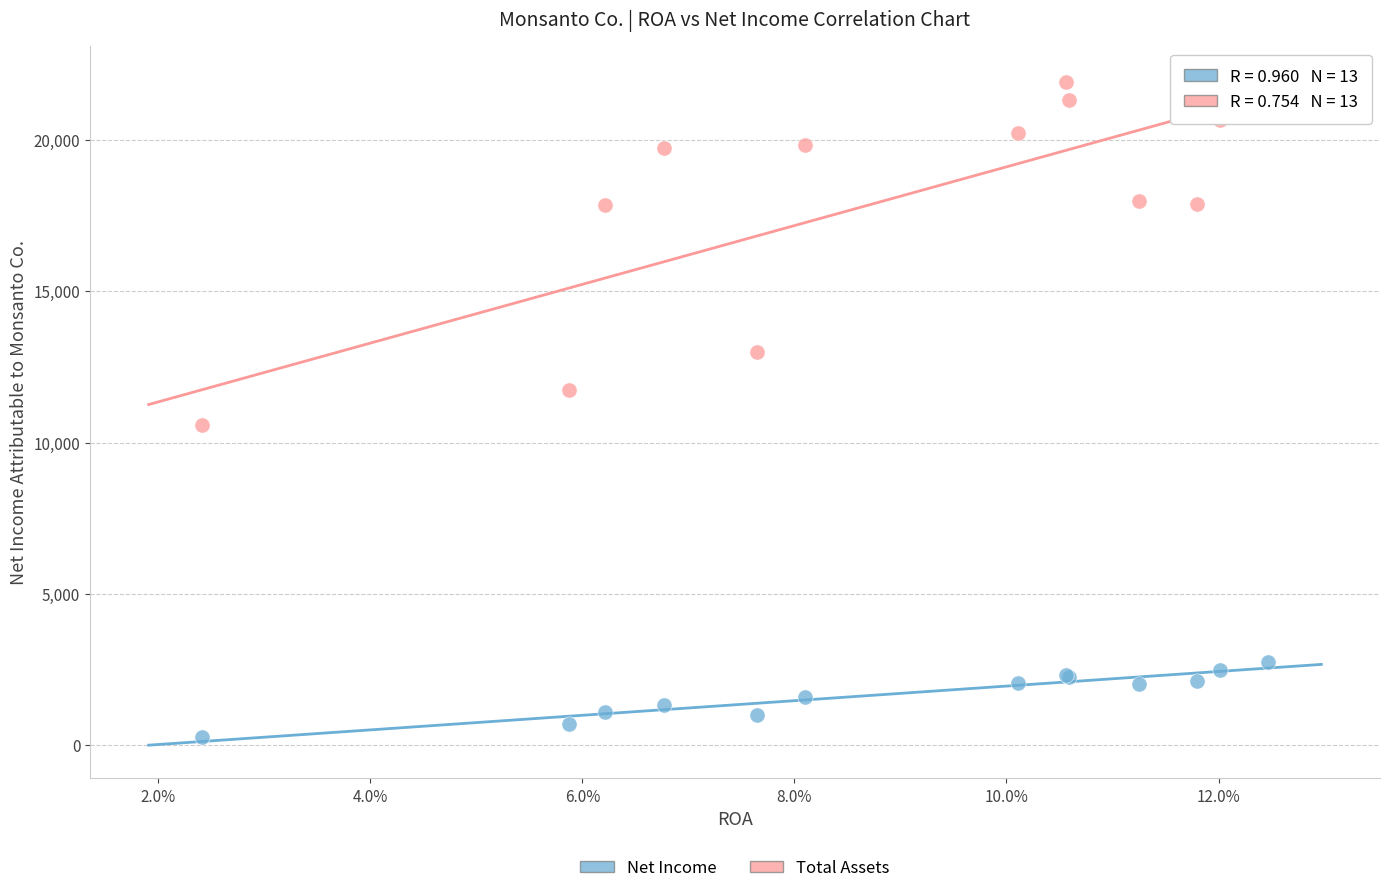

Which series reaches the maximum Y coordinate?

Total Assets